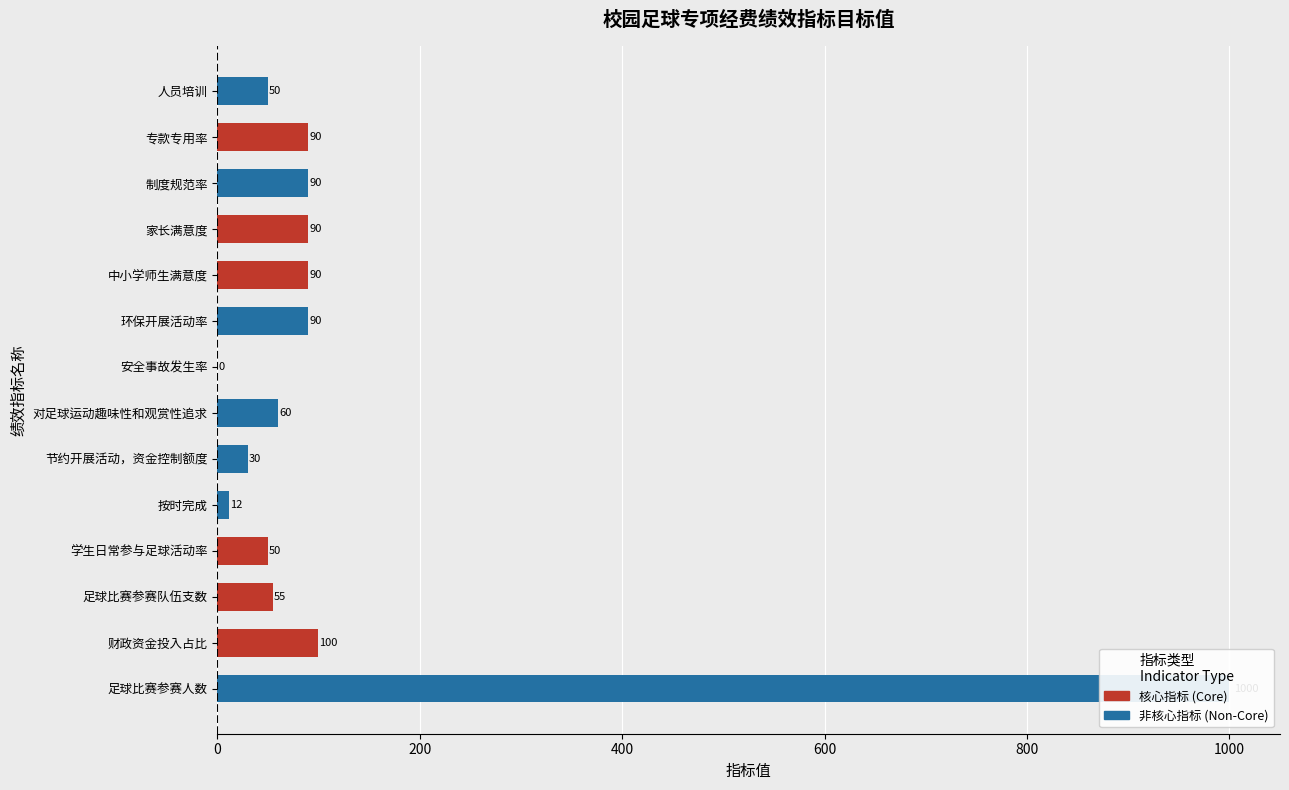

True or false: the data shows 30 at 专款专用率.

False